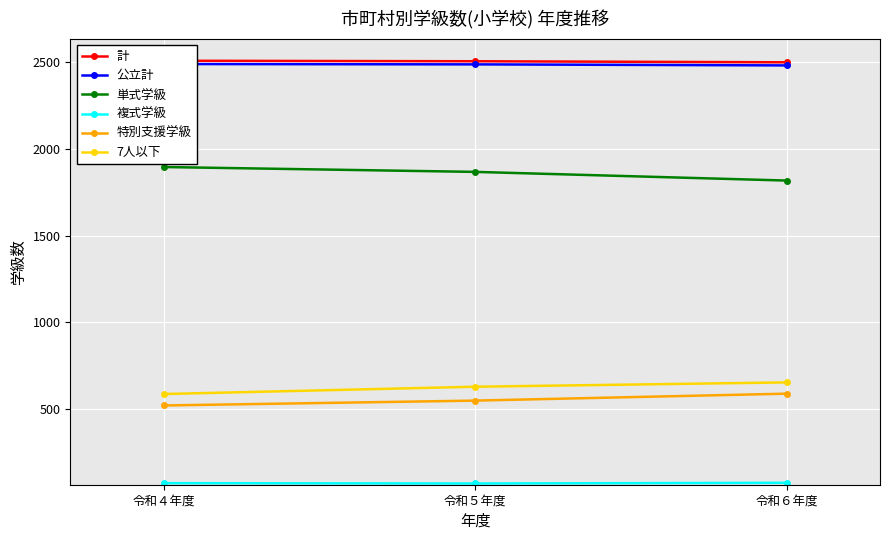

Reading left to right, extract all data points from this chart.

計: 令和４年度=2509	令和５年度=2506	令和６年度=2500
公立計: 令和４年度=2490	令和５年度=2488	令和６年度=2482
単式学級: 令和４年度=1896	令和５年度=1868	令和６年度=1818
複式学級: 令和４年度=73	令和５年度=71	令和６年度=75
特別支援学級: 令和４年度=521	令和５年度=549	令和６年度=589
7人以下: 令和４年度=587	令和５年度=629	令和６年度=654